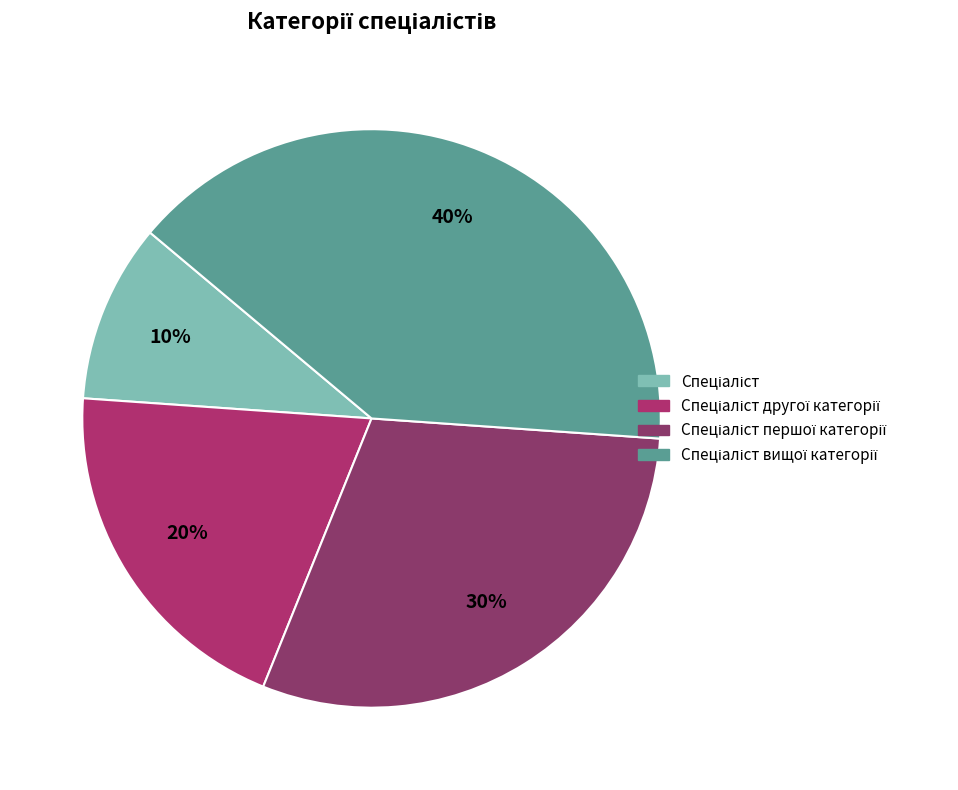

How many slices are in this pie chart?

4